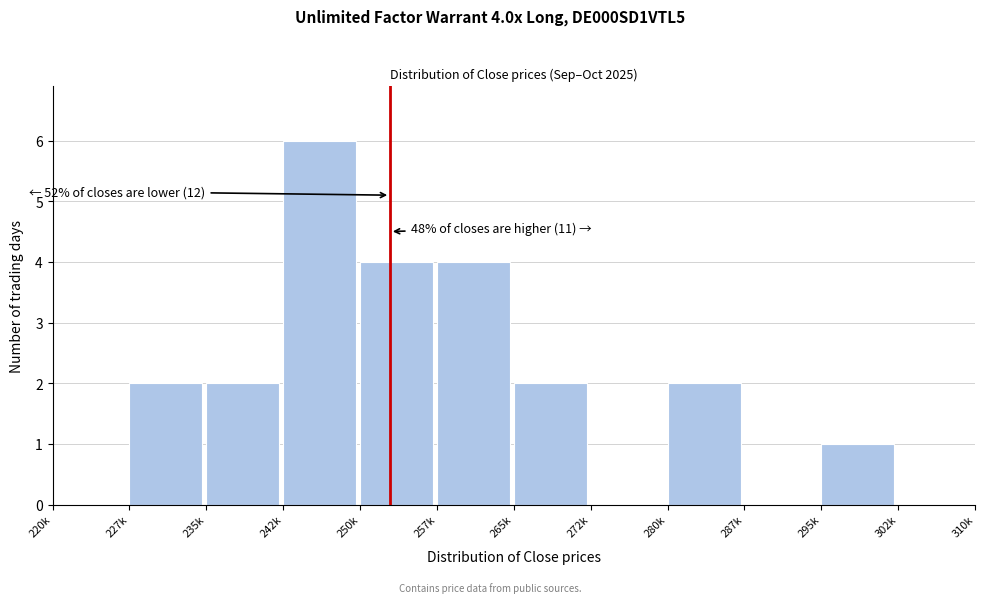

Reading right to left, list all the values displayed in this chart.

302k=0	295k=1	287k=0	280k=2	272k=0	265k=2	257k=4	250k=4	242k=6	235k=2	227k=2	220k=0